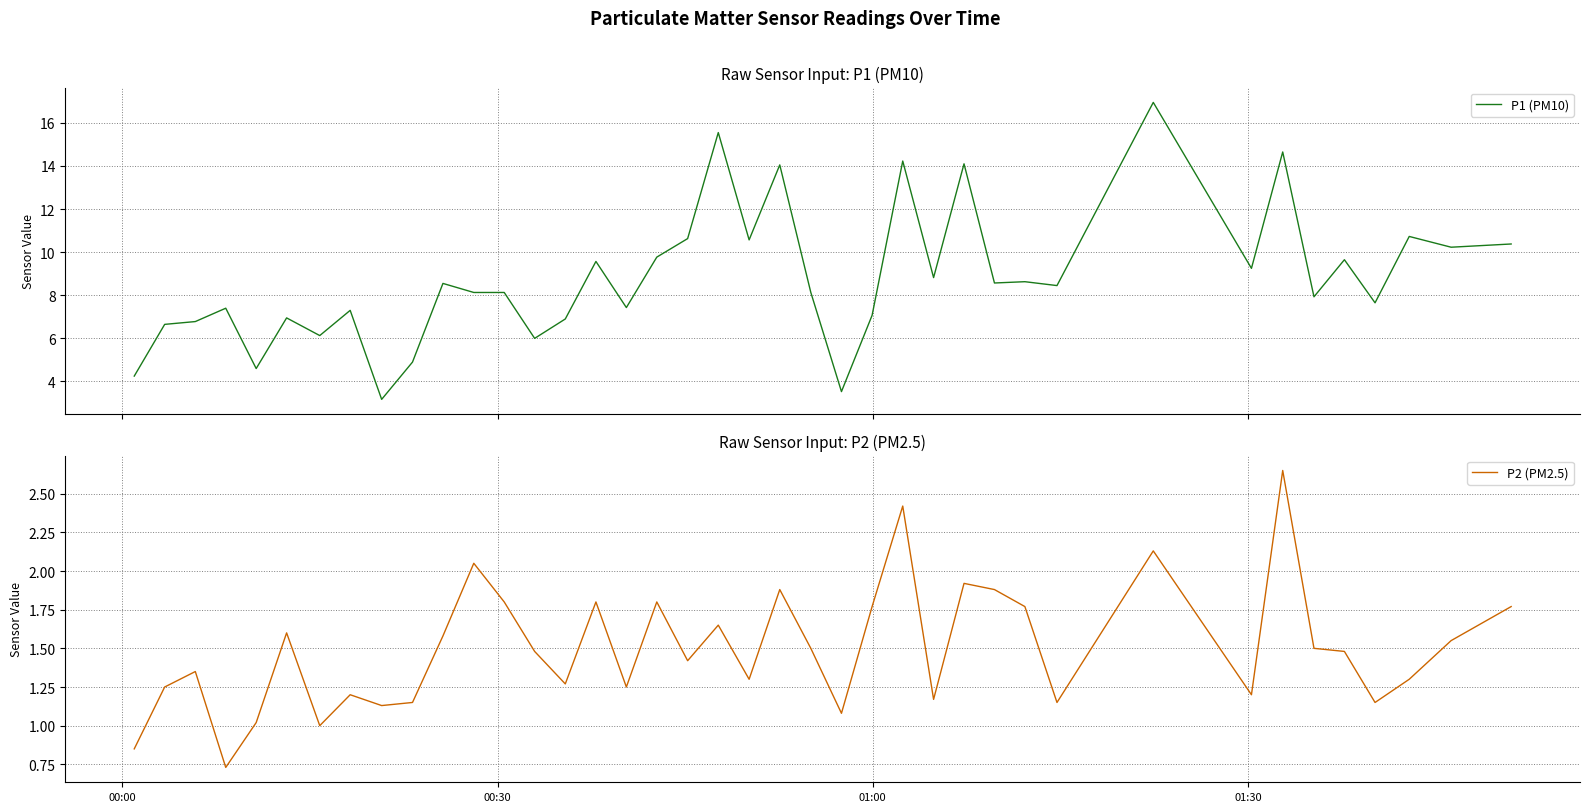

What is the minimum value for P1 (PM10)?

3.2